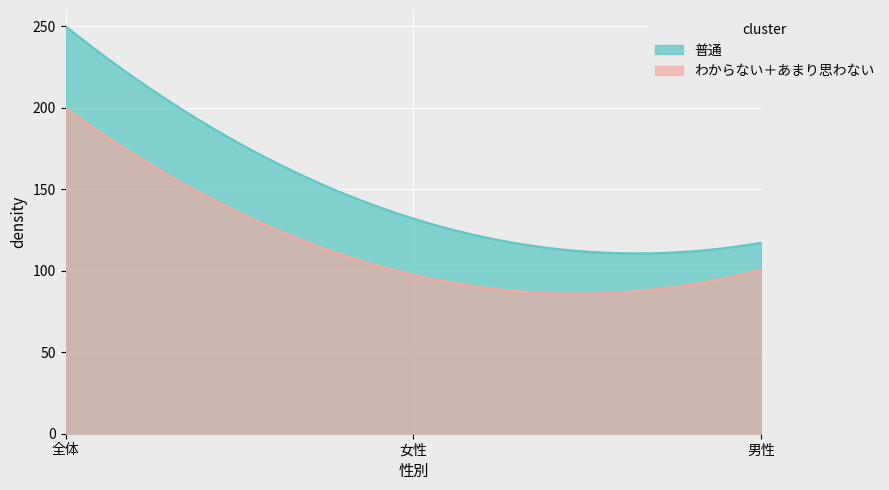

What is the difference between the maximum and minimum values in the わからない＋あまり思わない series?

114.1